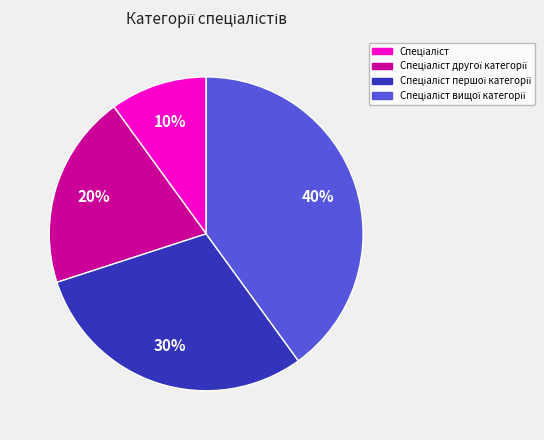

To the nearest percent, what is the difference between the largest and smallest slice percentages?

30%